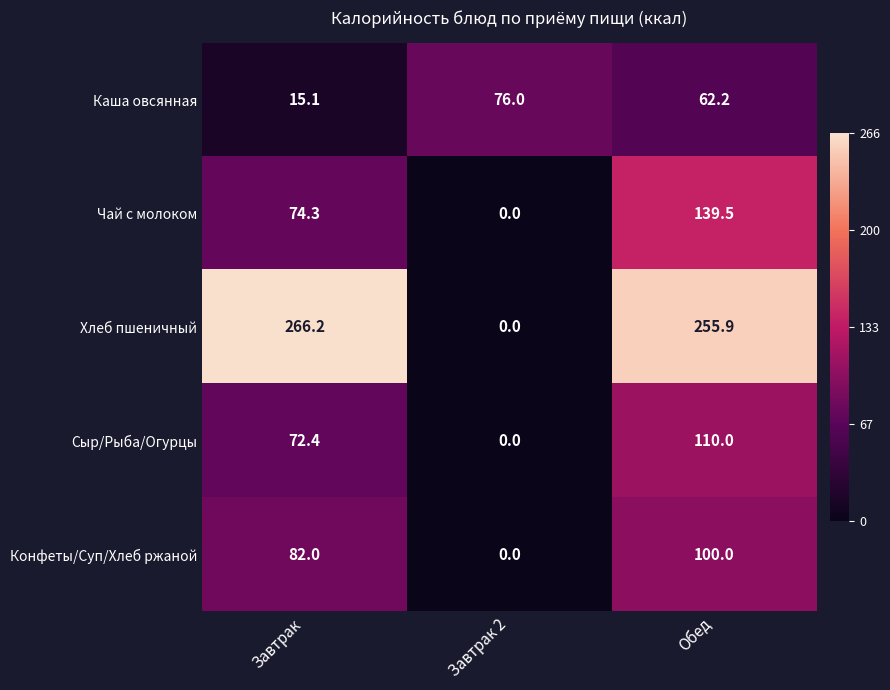

What is the sum of the Каша овсянная values at Завтрак 2 and Завтрак?

91.1